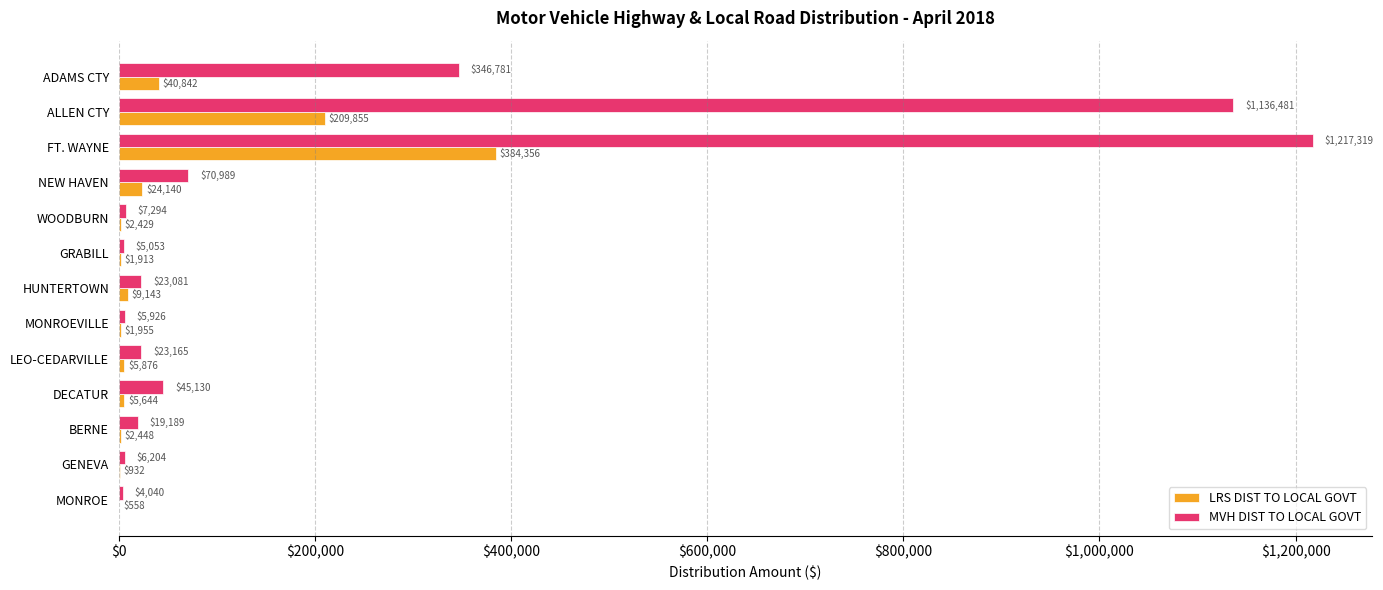

Which series has the widest spread of values?

MVH DIST TO LOCAL GOVT